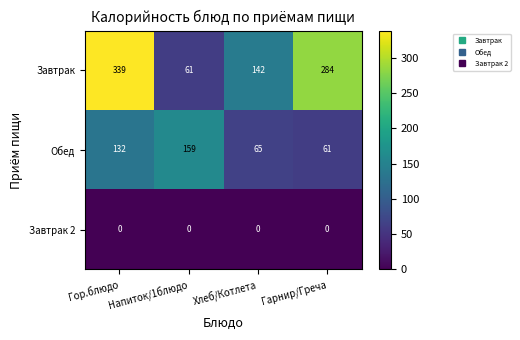

Count the number of data series in this chart.

3